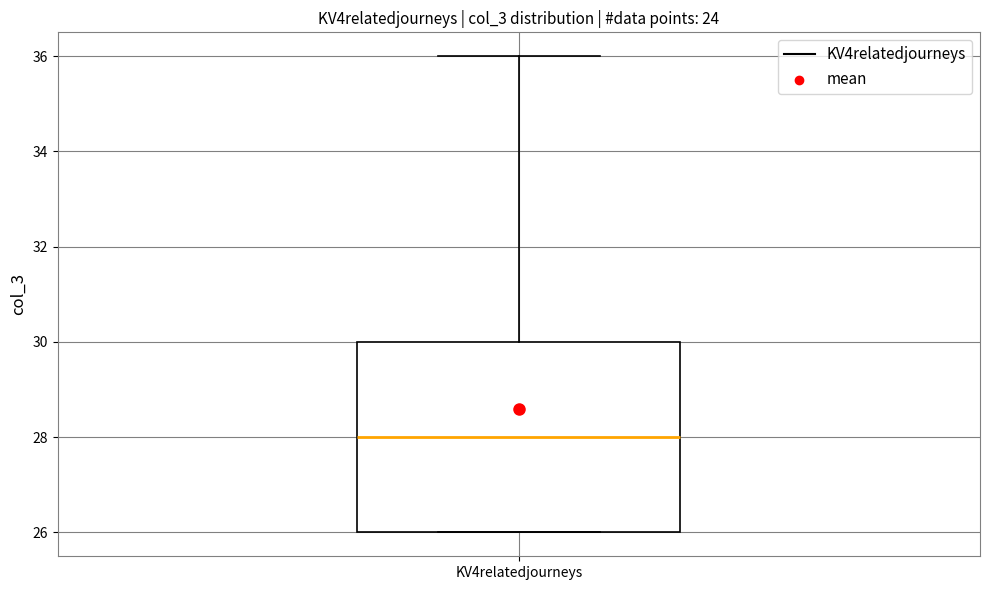

Where does the median line of the box for KV4relatedjourneys sit on the y-axis? The values are not printed on the chart, so give them approximately, as read against the axis.

28